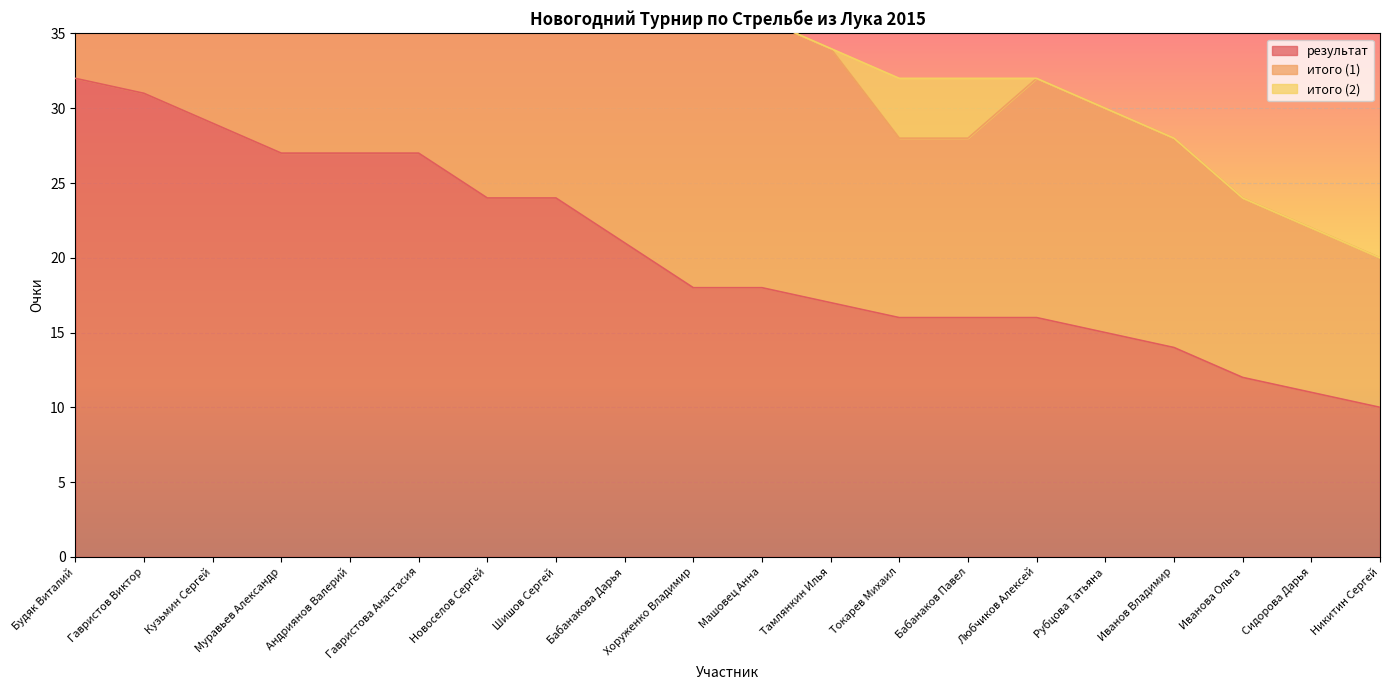

How many distinct data groups are displayed?

3